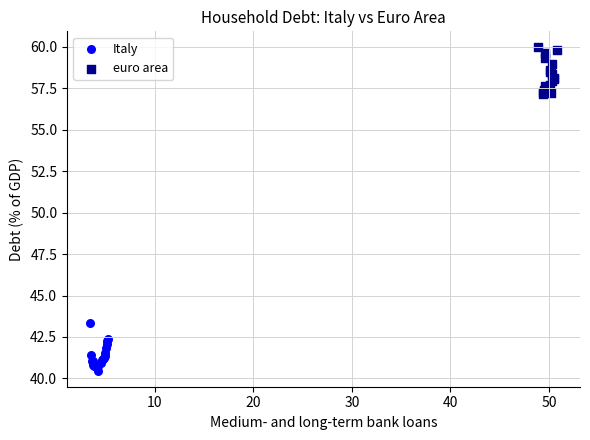

Which series reaches the maximum Y coordinate?

euro area